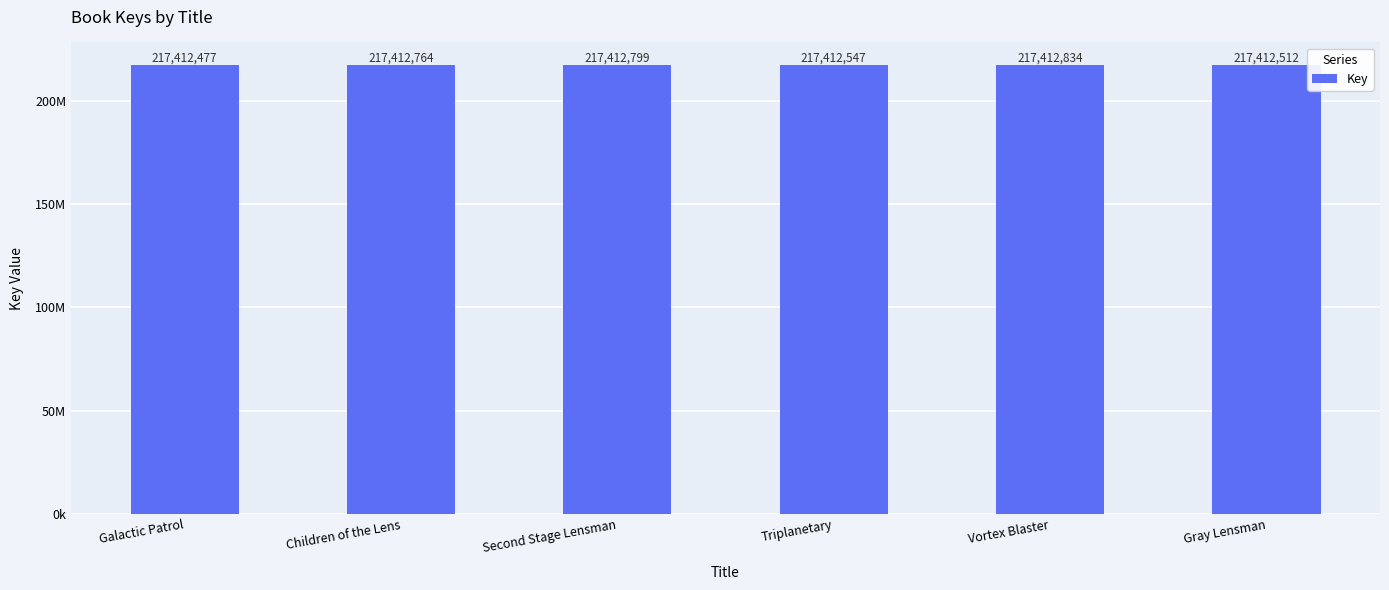

Where is the data nearest to the value 217412655?

Triplanetary